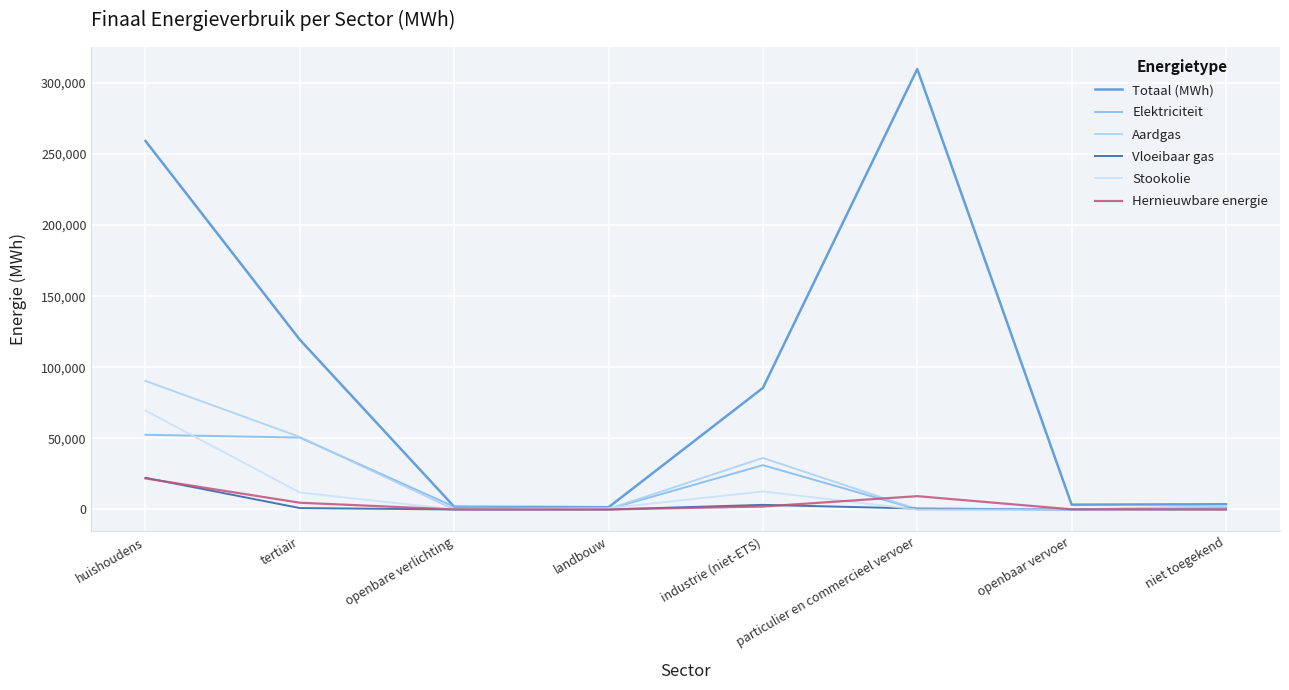

Which series has the largest range (max minus min)?

Totaal (MWh)